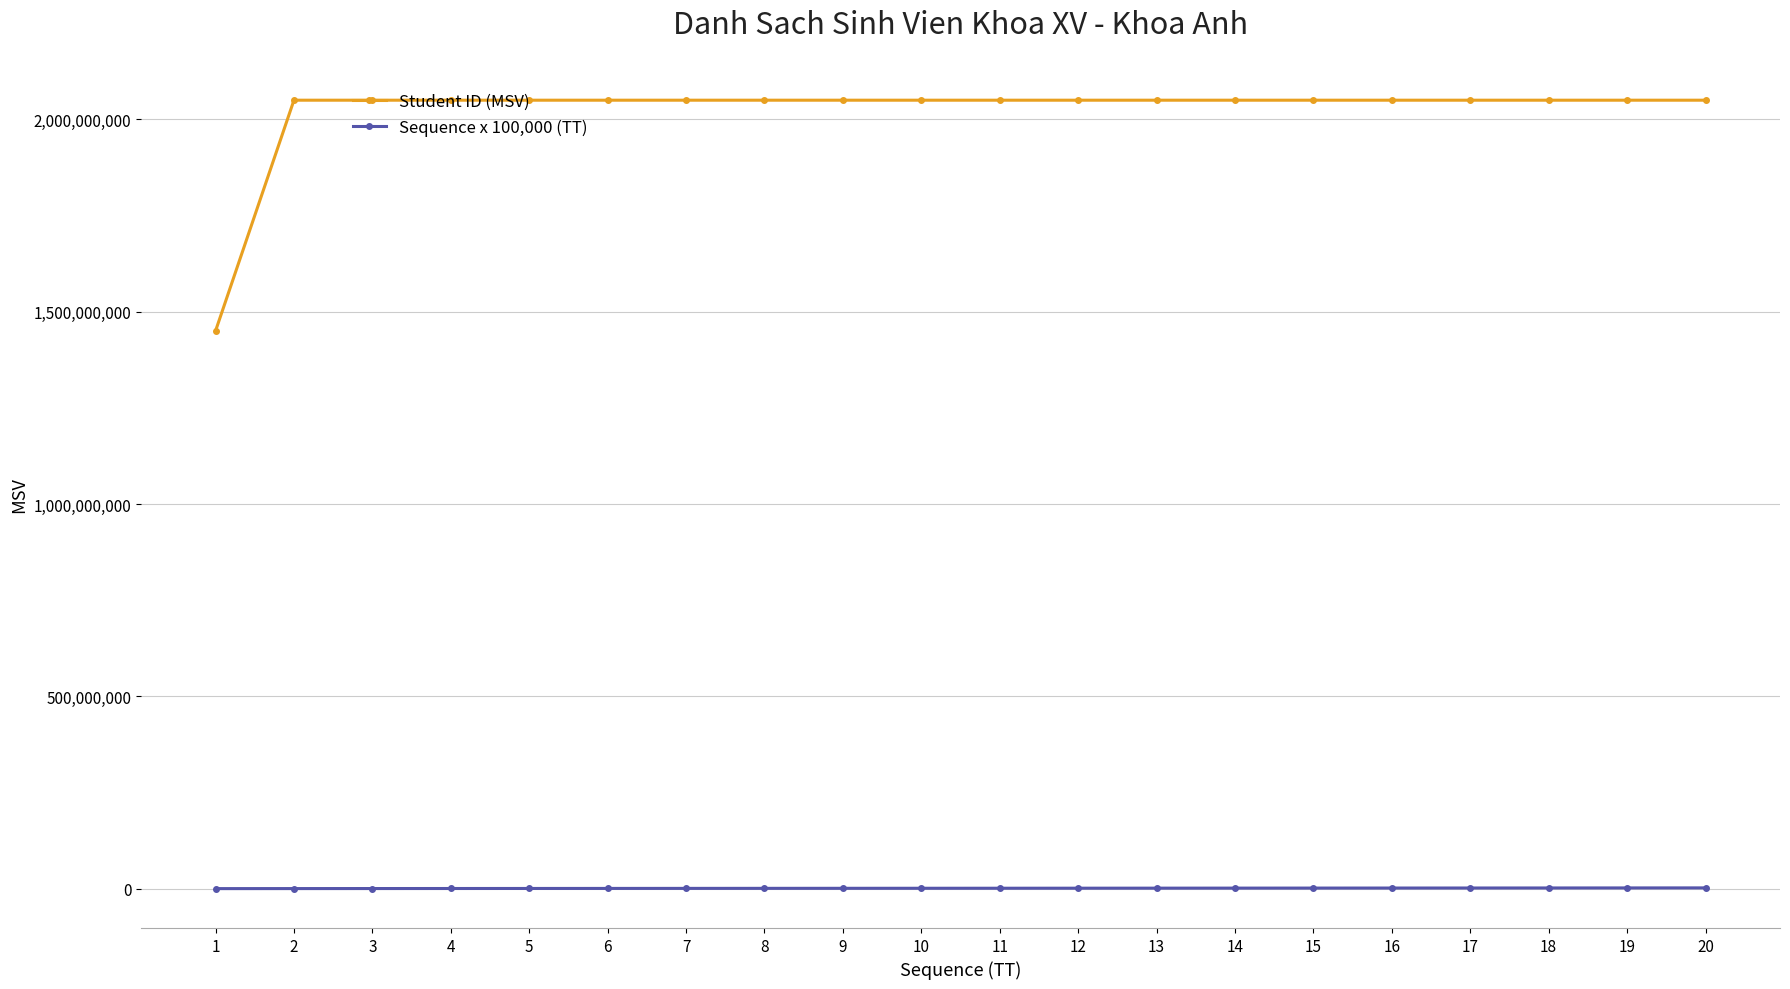

Rank the series by their average value, from highest to lowest.

Student ID (MSV), Sequence x 100,000 (TT)